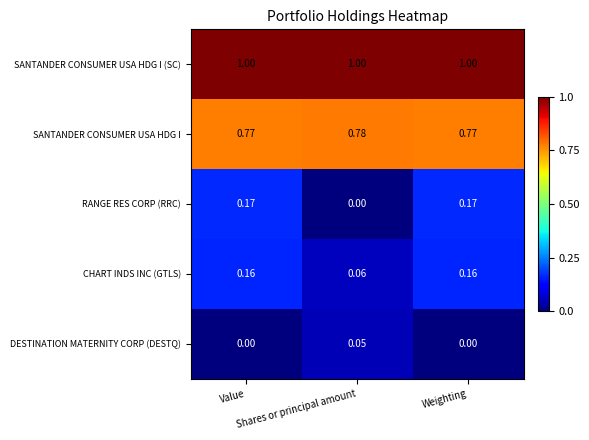

Which series has the largest total across all categories?

SANTANDER CONSUMER USA HDG I (SC)